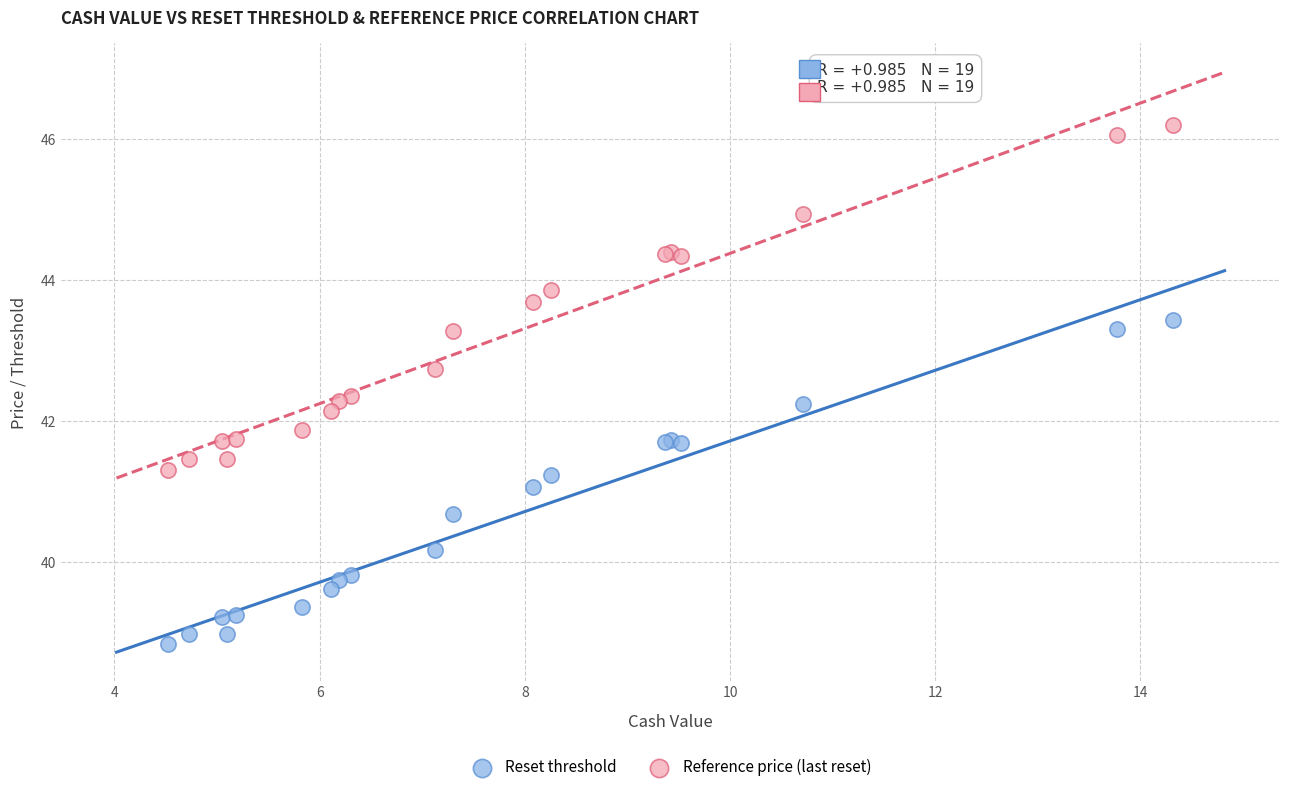

What are all the series names shown in the legend?

Reset threshold, Reference price (last reset)